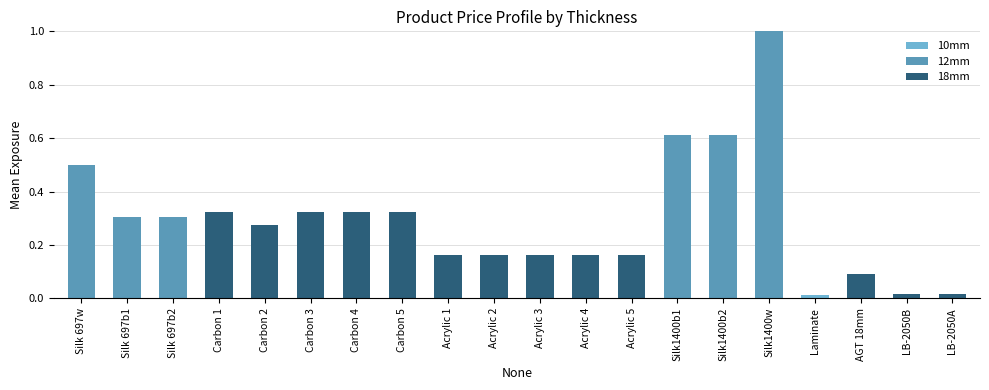

True or false: the data shows 0.9 at Silk1400b2.

False